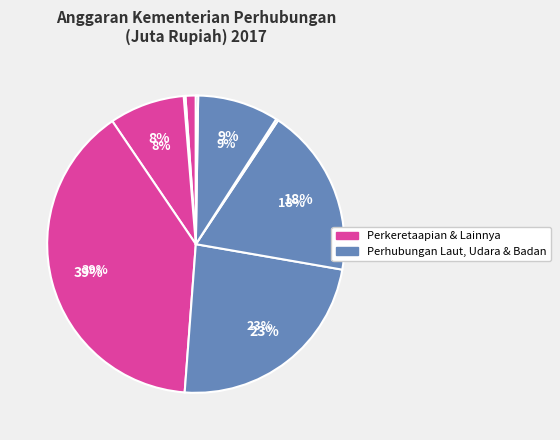

How many segments does this pie chart have?

9